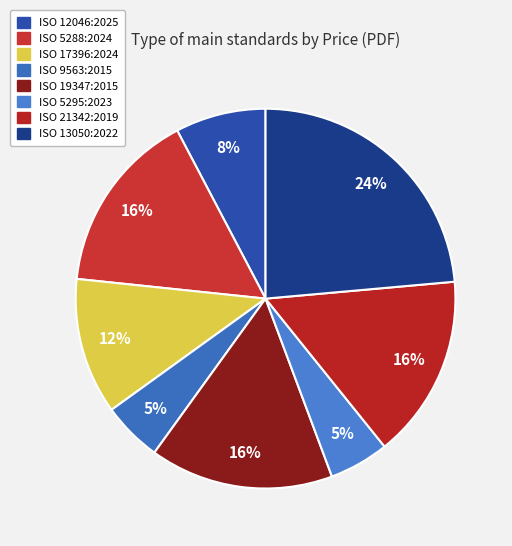

Which category has the biggest portion of the pie?

ISO 13050:2022